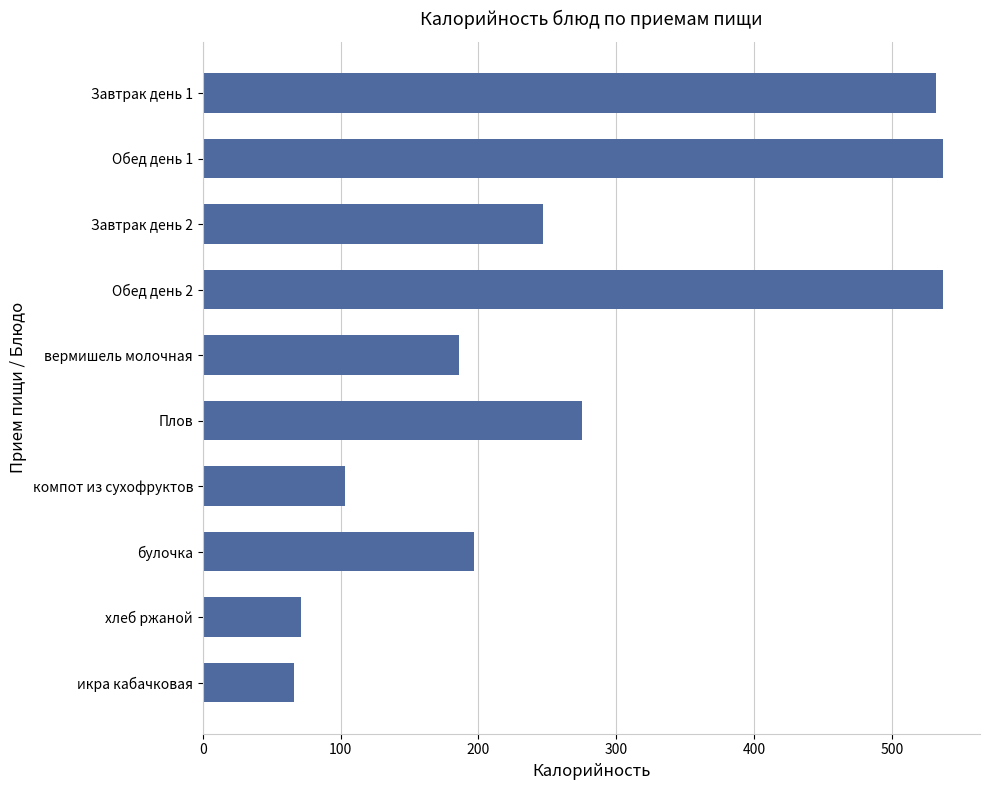

What is the label of the 7th bar from the bottom?

Обед день 2